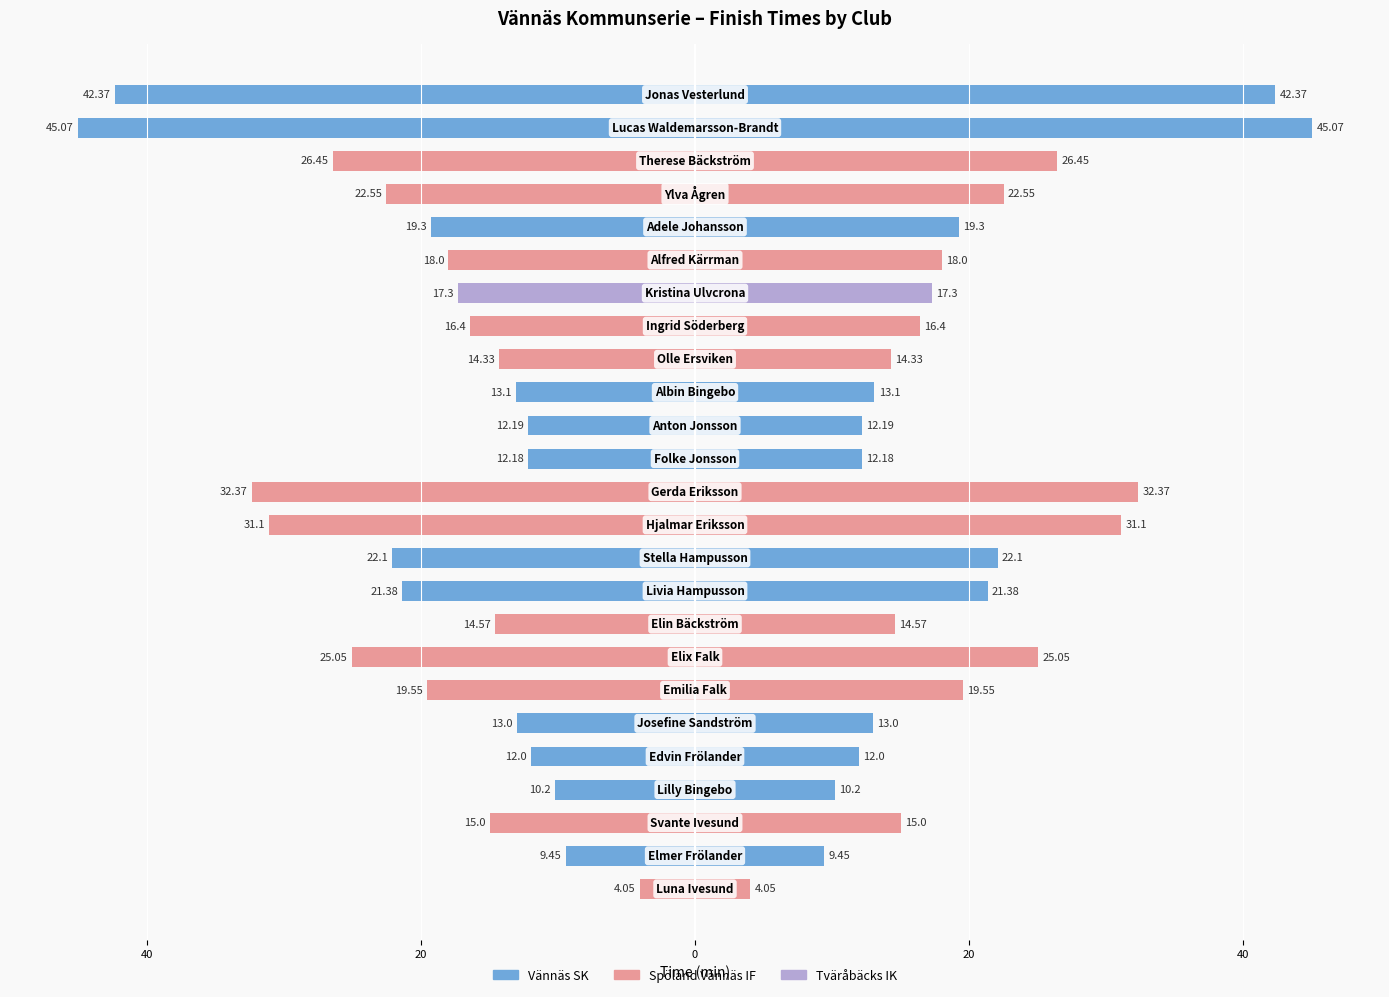

Which label corresponds to the largest value in the chart?

Lucas Waldemarsson-Brandt